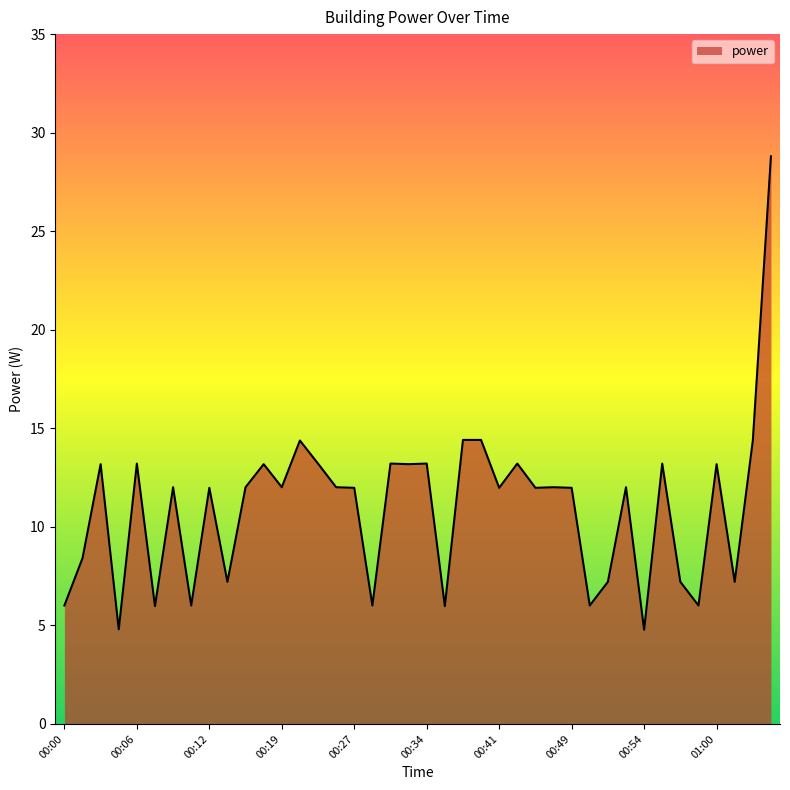

What is the minimum value shown in the chart?

4.8